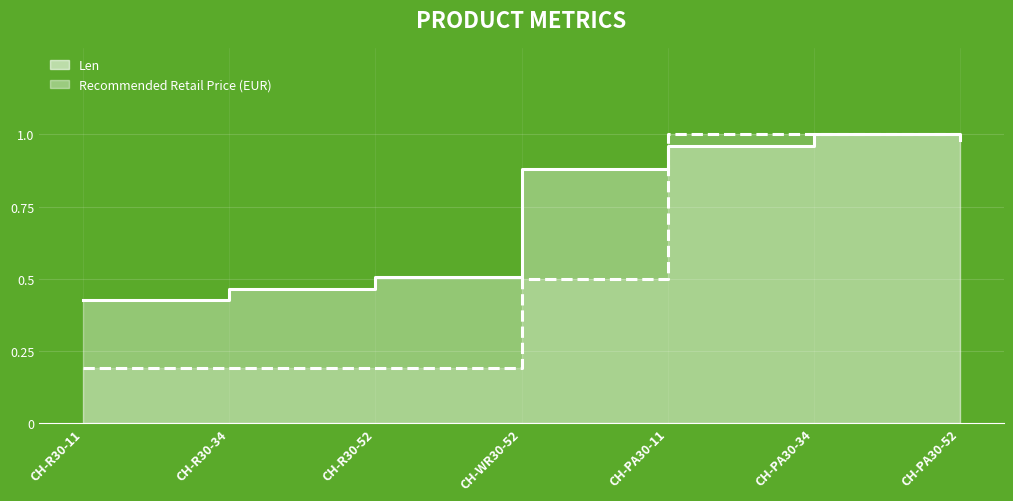

What is the difference between the second highest and second lowest values in the Recommended Retail Price (EUR) series?

0.8